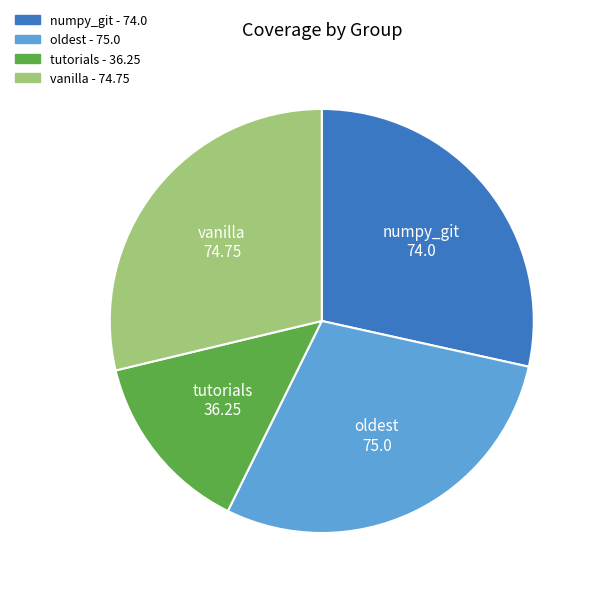

Is there a majority slice in this chart?

No